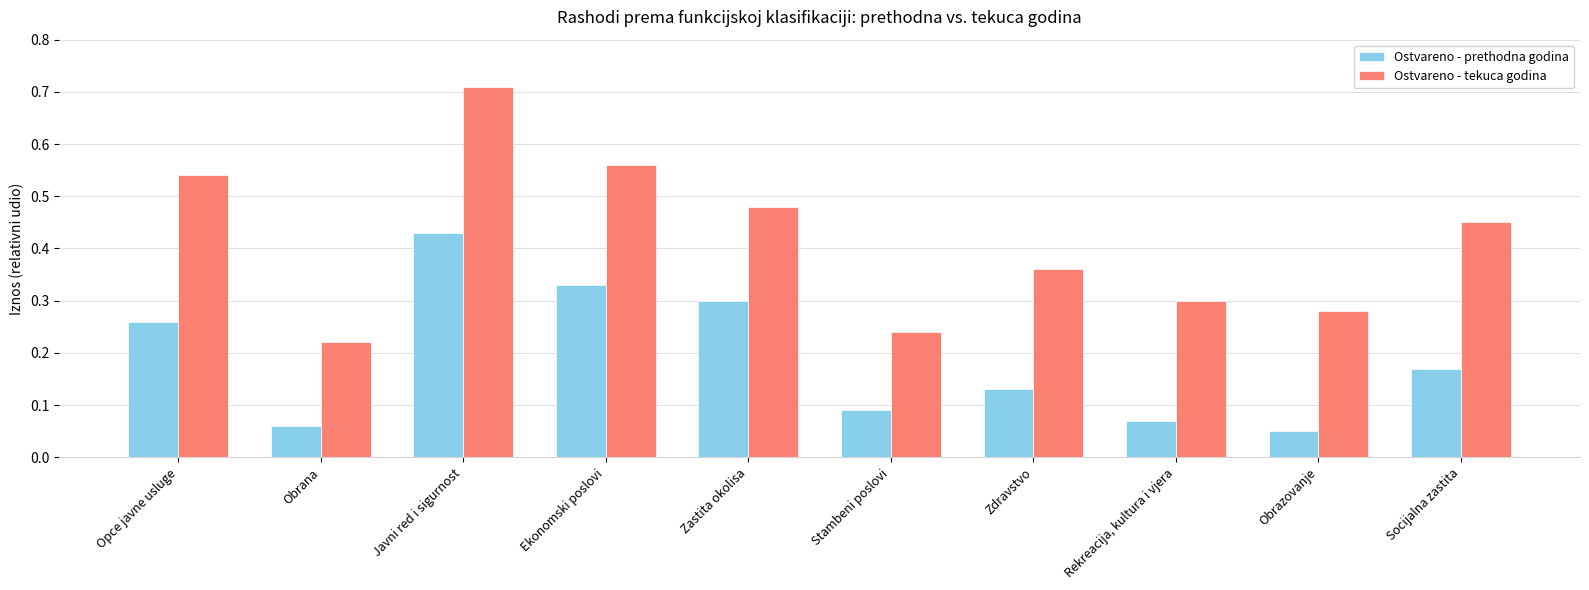

How many bars are there in total?

20